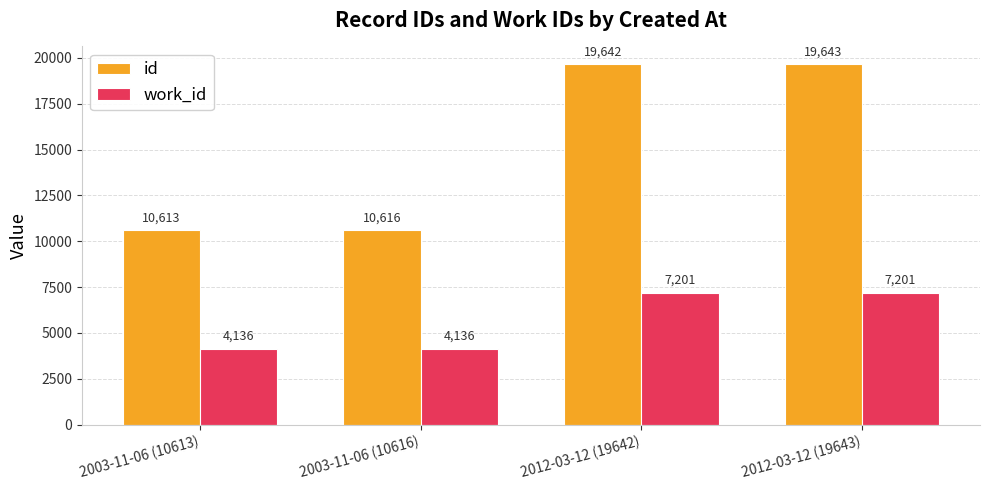

Read the id value at 2003-11-06 (10613).

10613